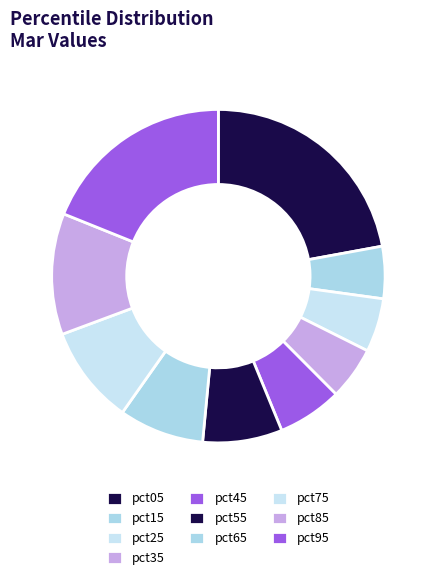

Count the number of slices in the pie.

10